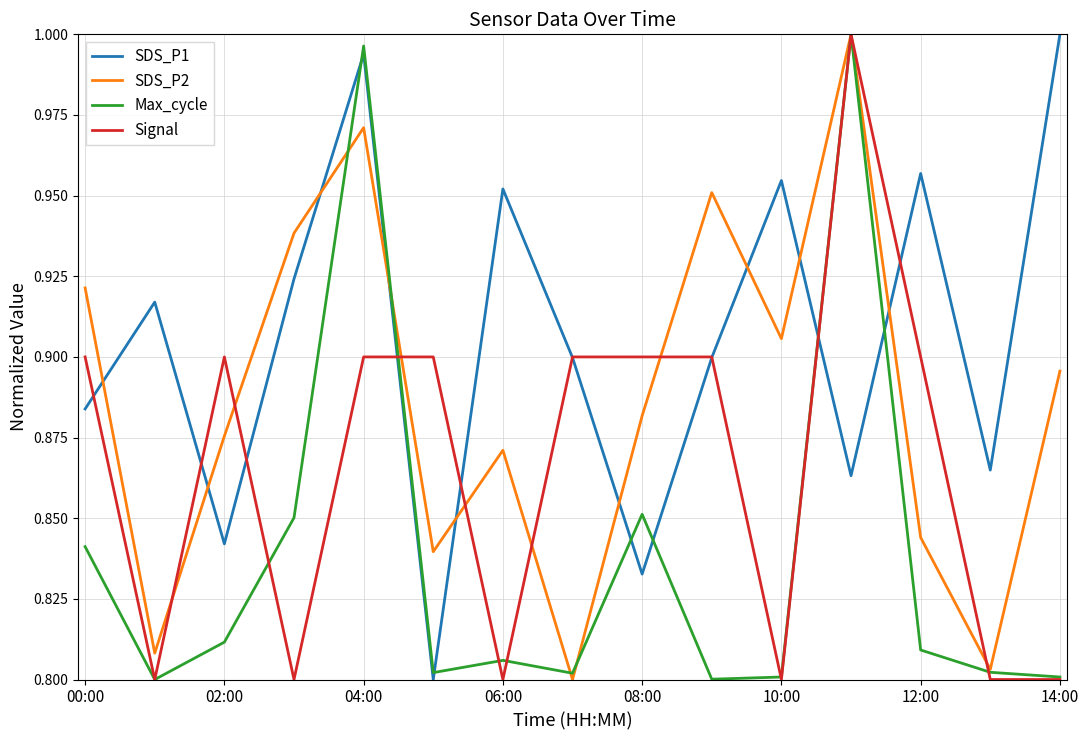

Rank the series by their average value, from highest to lowest.

SDS_P1, SDS_P2, Signal, Max_cycle